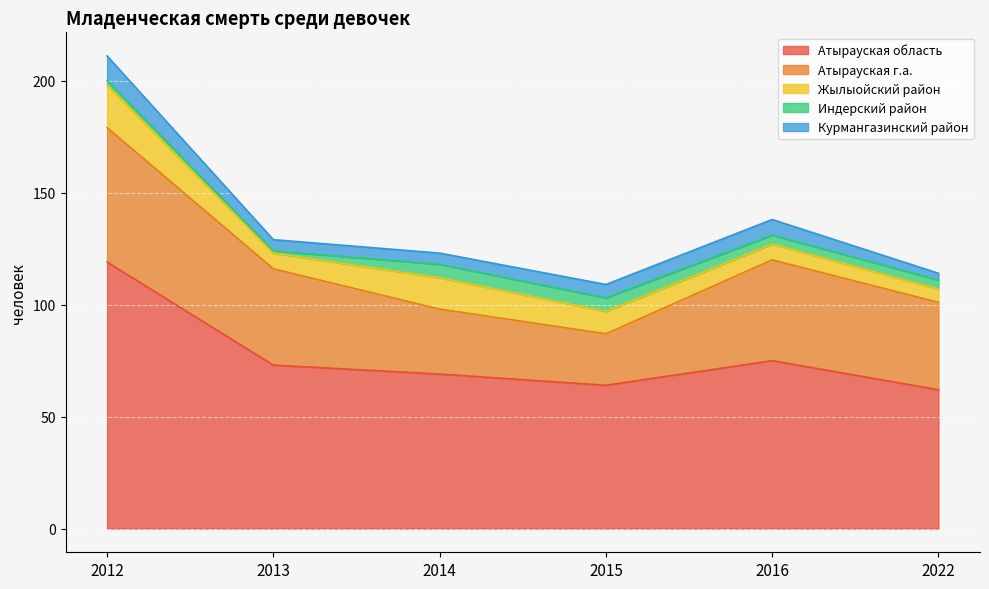

Which series has the largest range (max minus min)?

Атырауская область